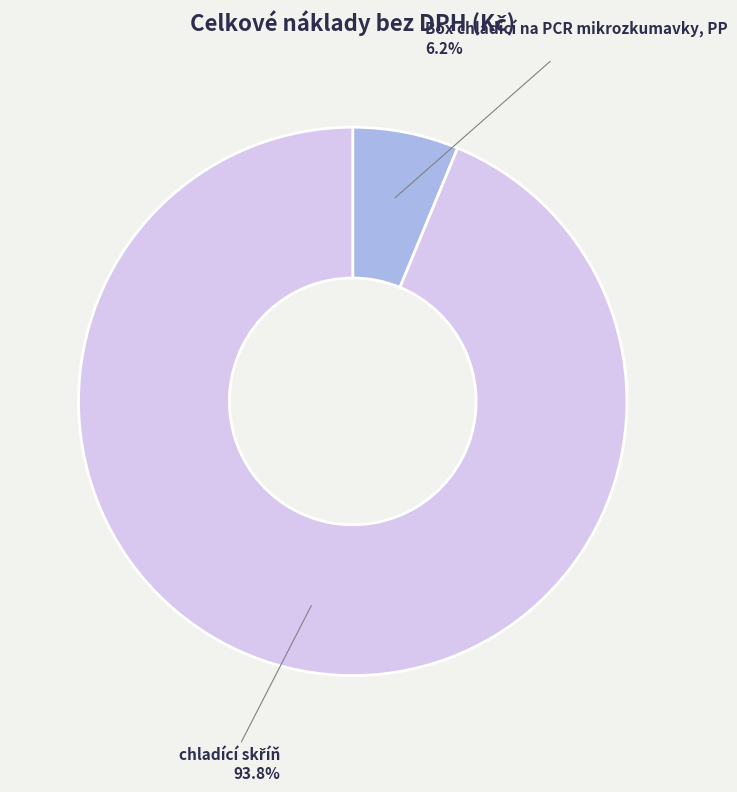

Does any single category account for the majority?

Yes